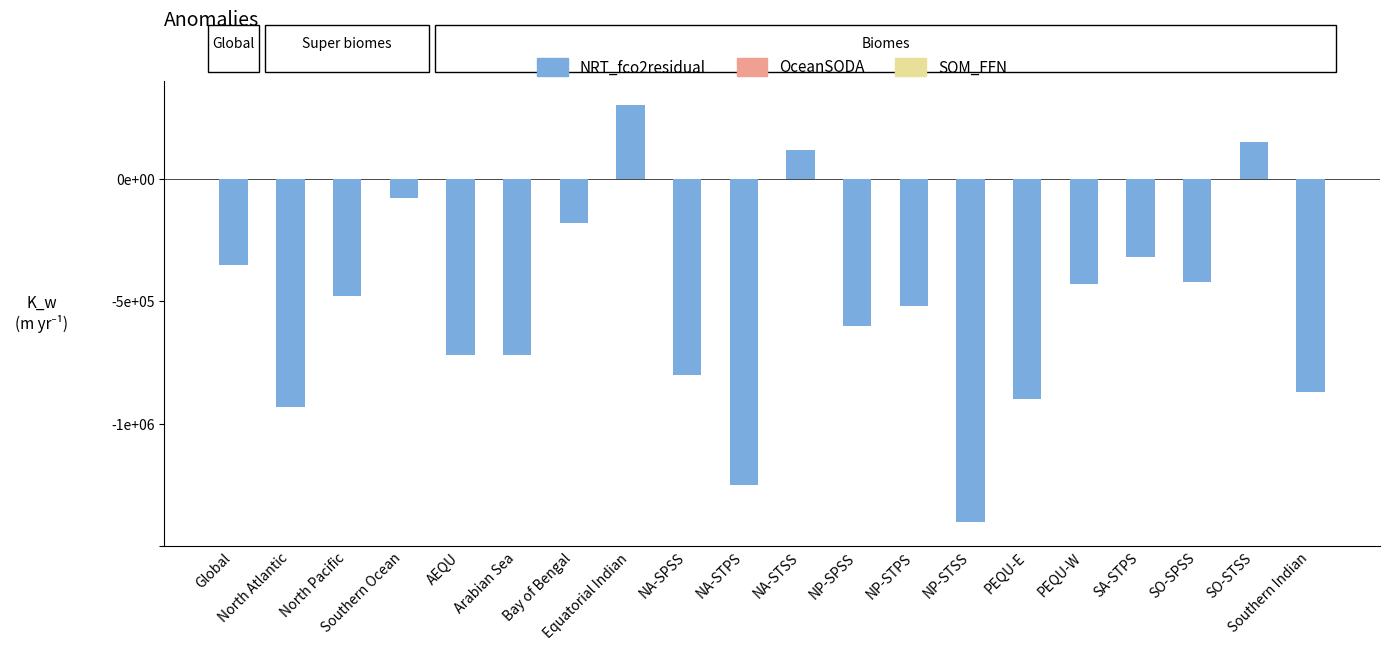

What is the label of the 8th bar from the right?

NP-STPS